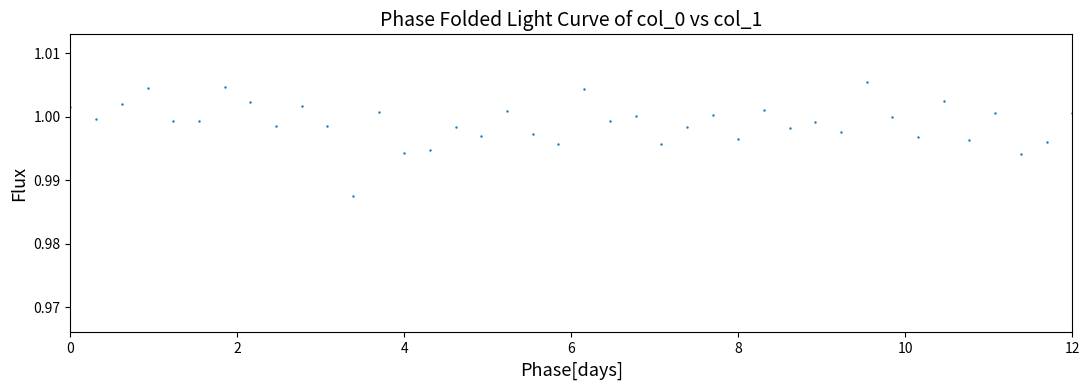

What is the range of X values (max minus min)?

12.0